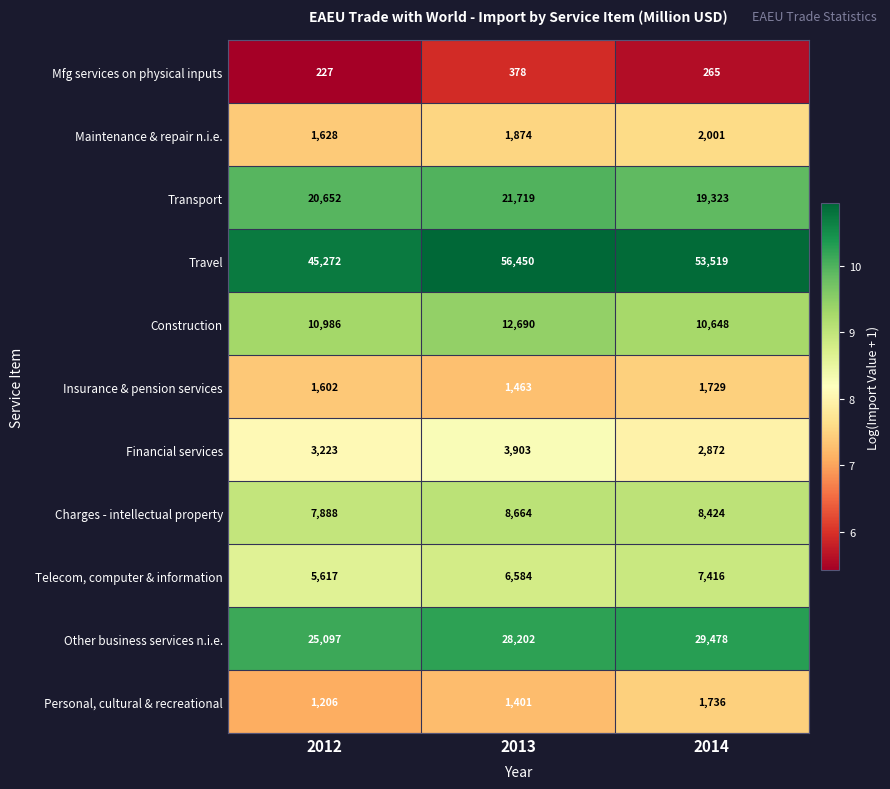

How many Transport values are between 19323 and 21719?

3